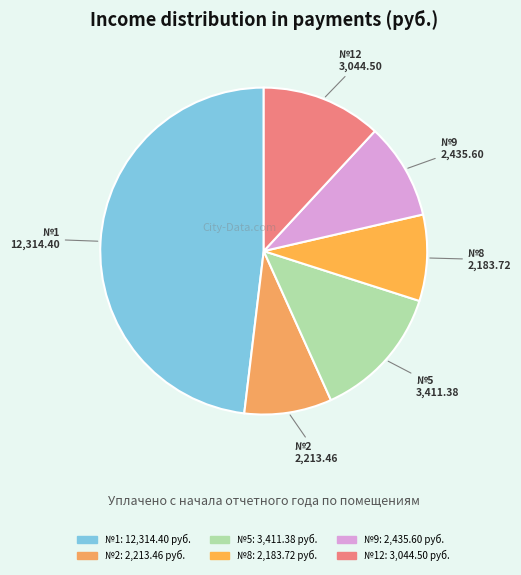

What is the largest slice in the pie chart?

1